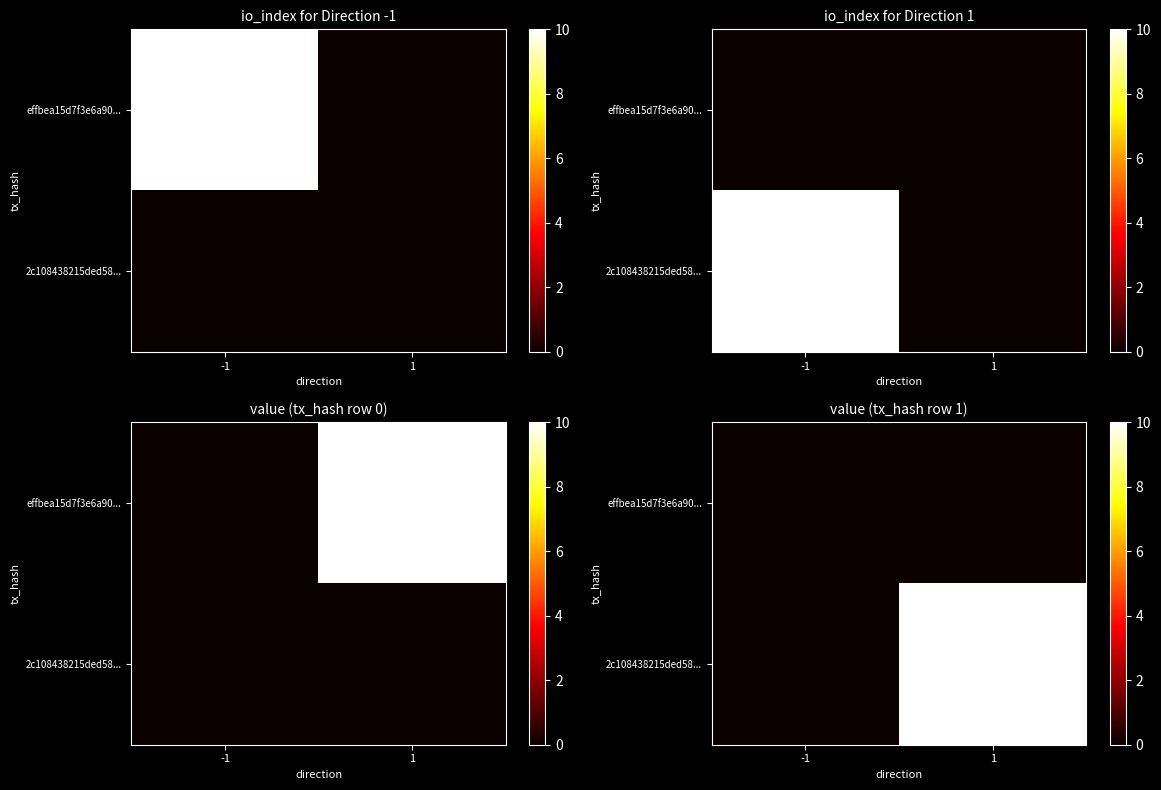

The effbea15d7f3e6a90... series shows 0 at -1. True or false?

True